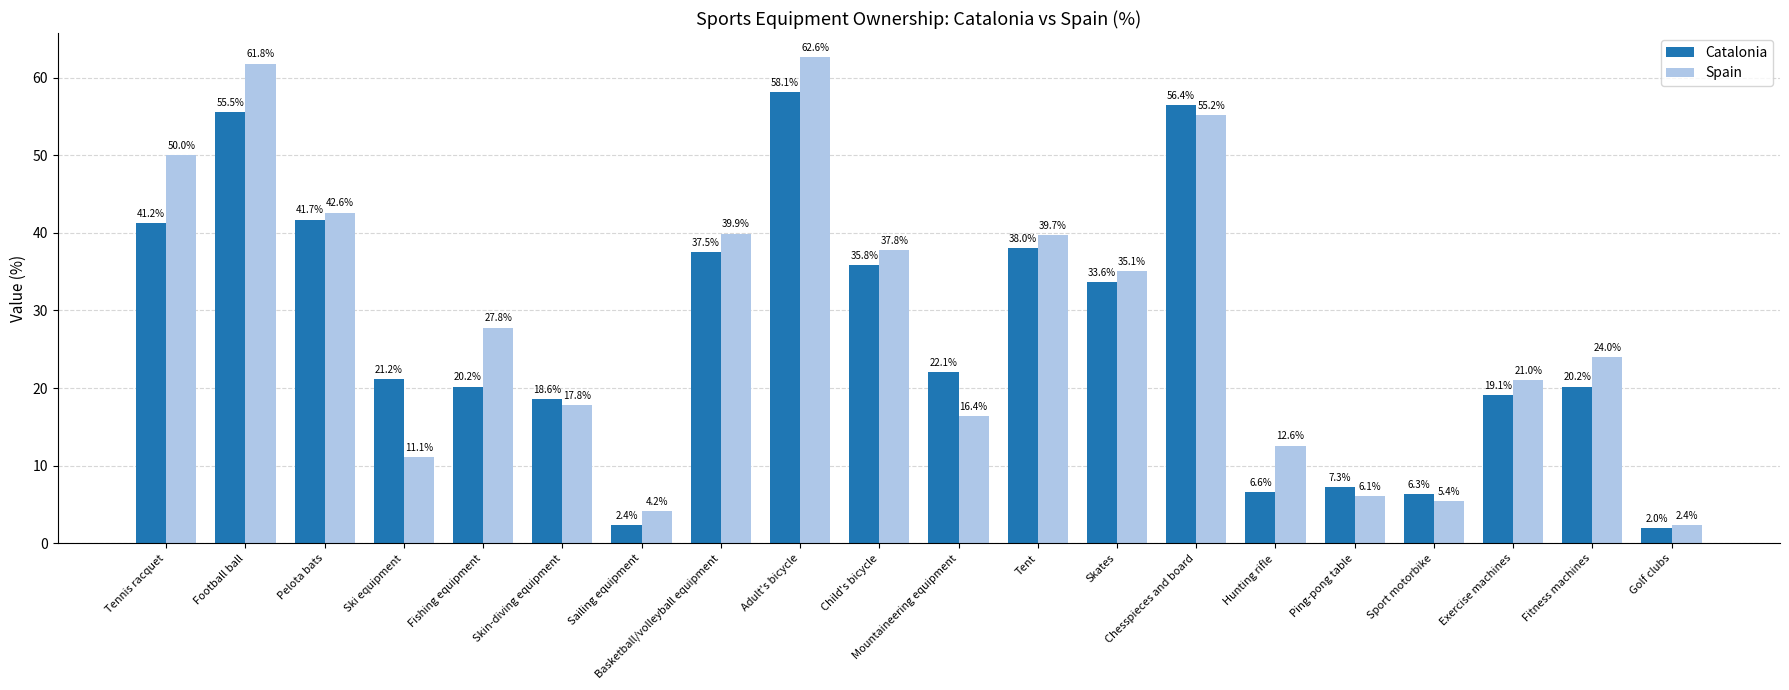

What are all the series names shown in the legend?

Catalonia, Spain